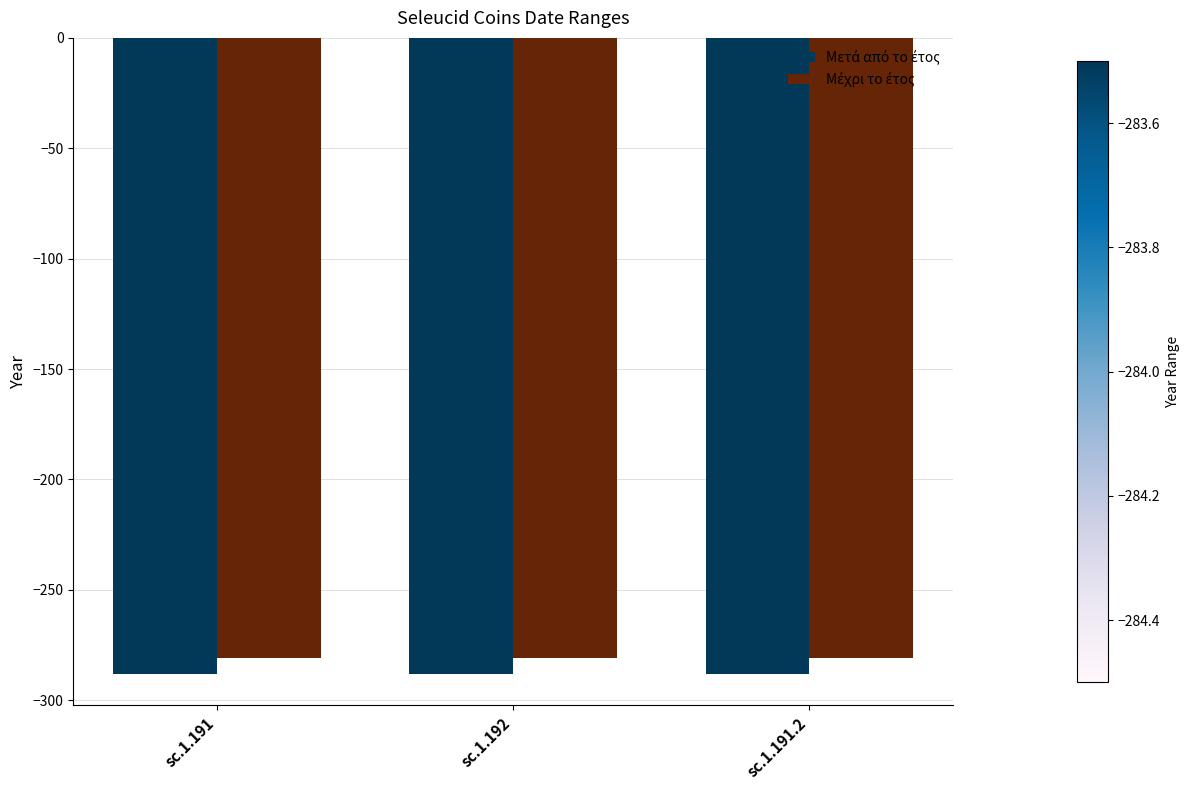

How many series are shown in this chart?

2